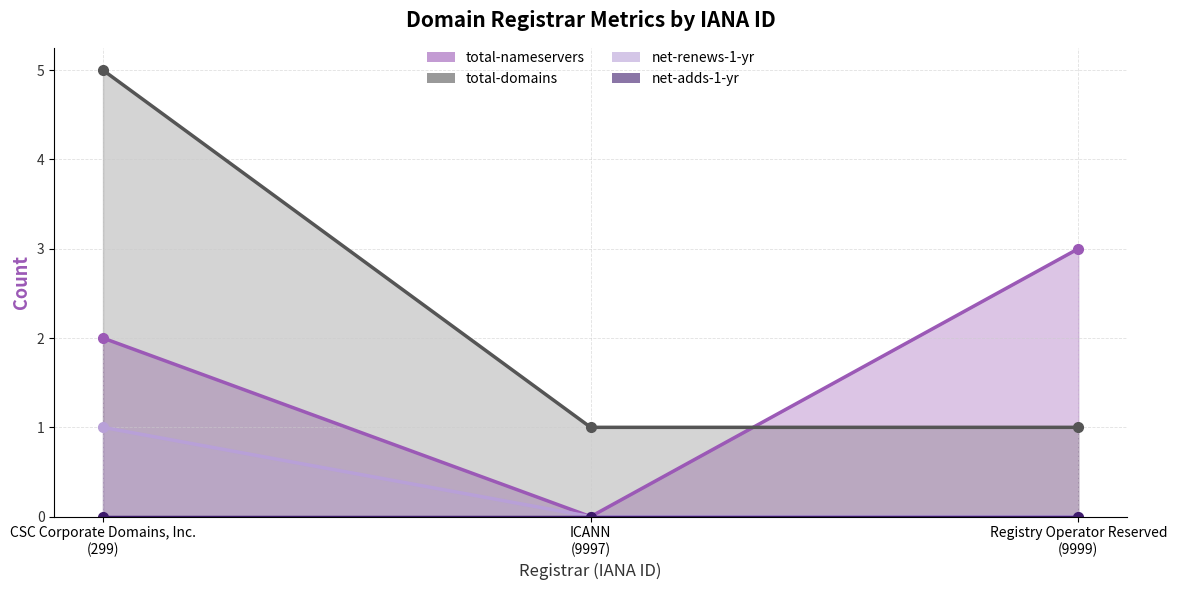

What is the sum of all total-domains values?

7